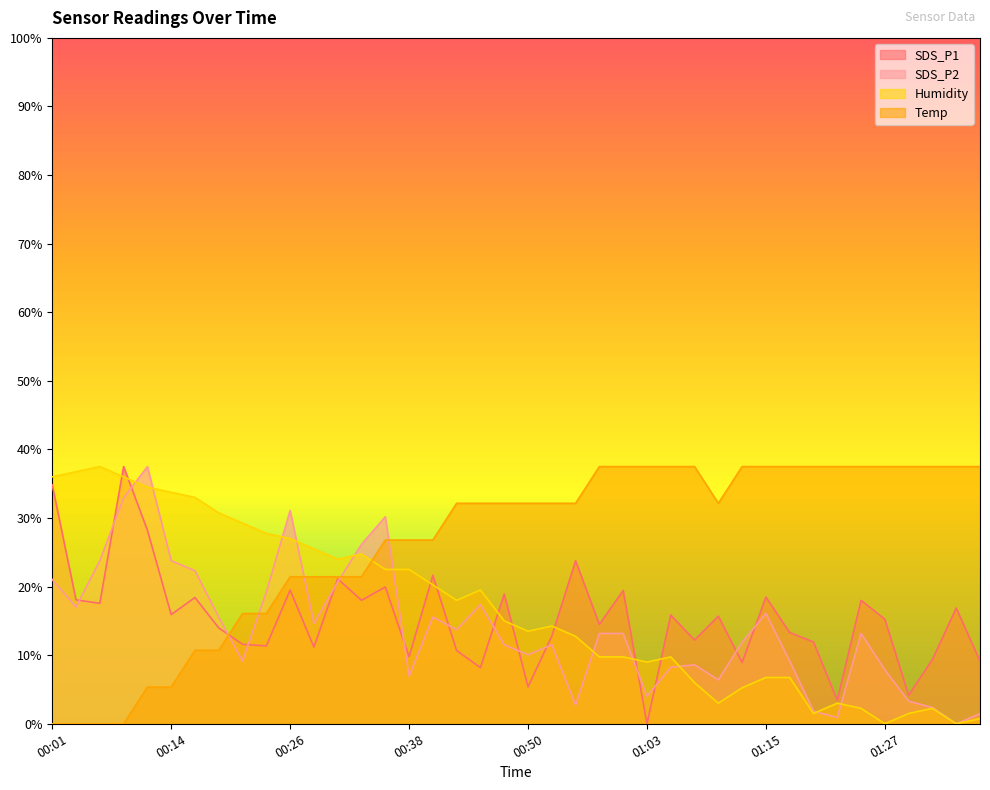

Which series changed the most between 00:46 and 01:32?

Humidity